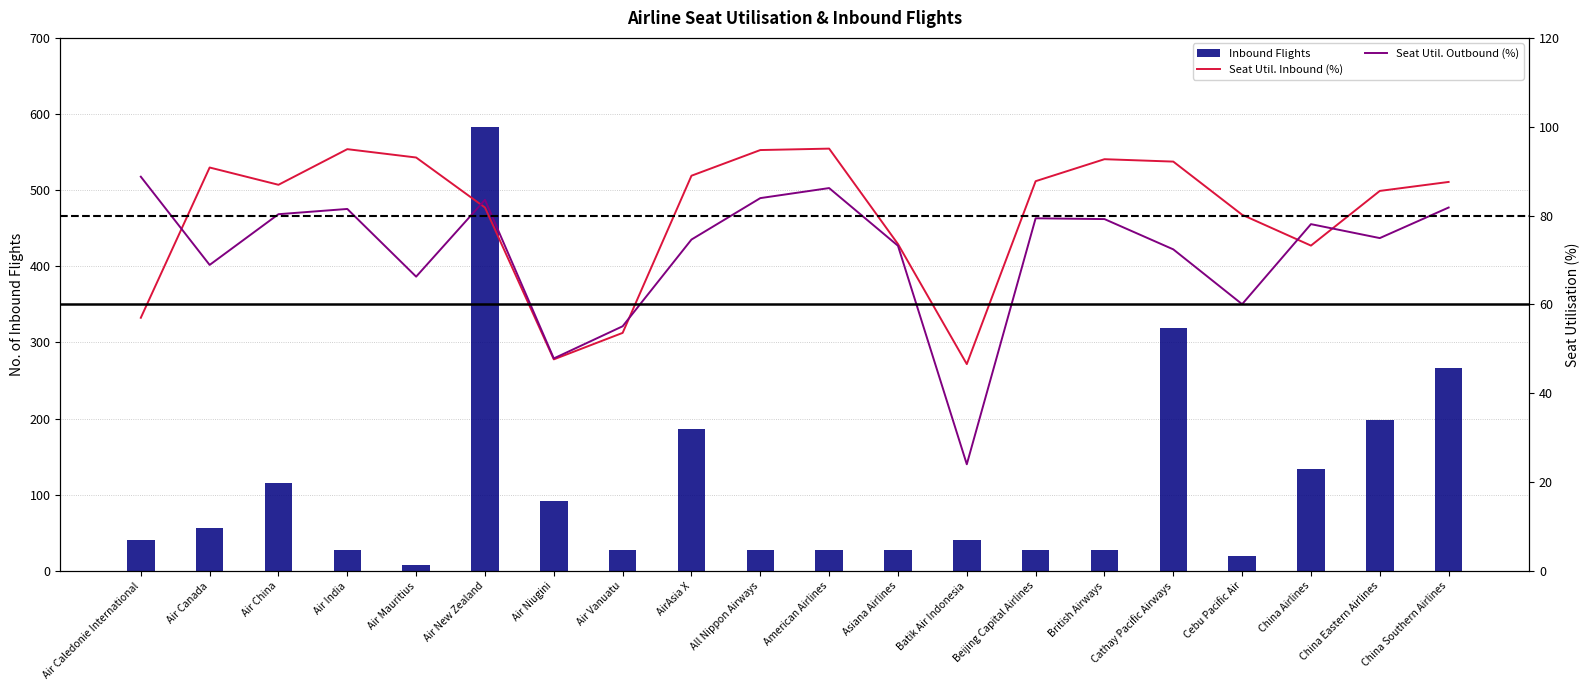

What is the maximum value shown in the chart?

583.0